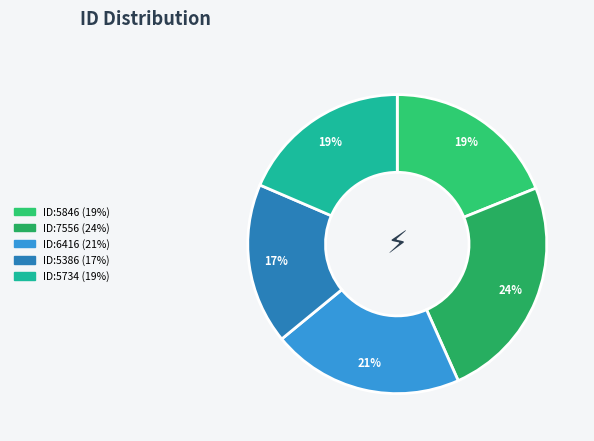

To the nearest percent, what is the difference between the largest and smallest slice percentages?

7%